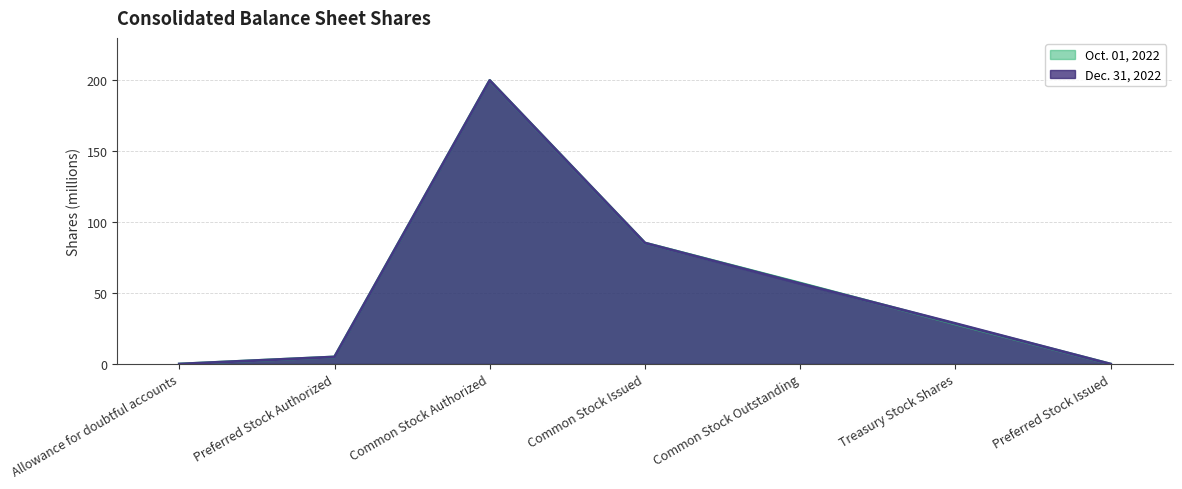

What is the difference between the maximum and second lowest values in the Dec. 31, 2022 series?

200.0